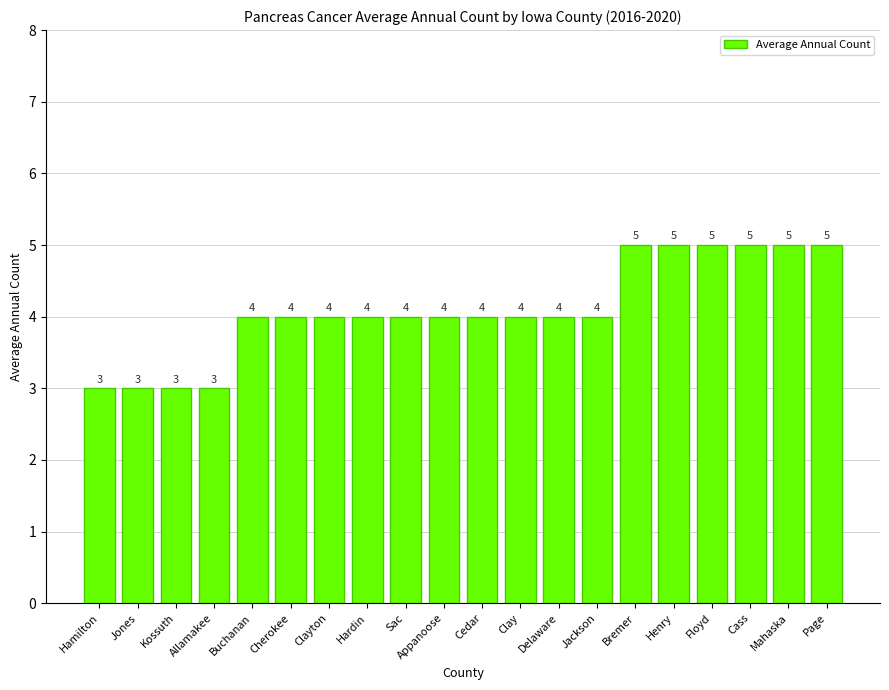

Does the chart contain stacked bars?

No